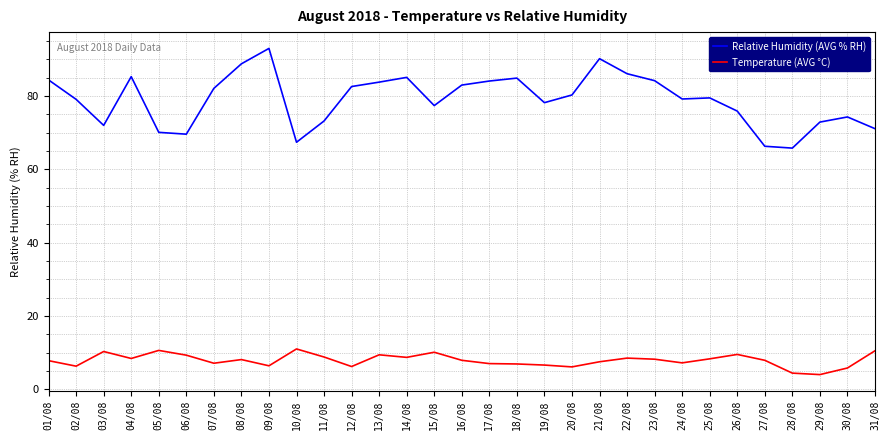

How many distinct data groups are displayed?

2